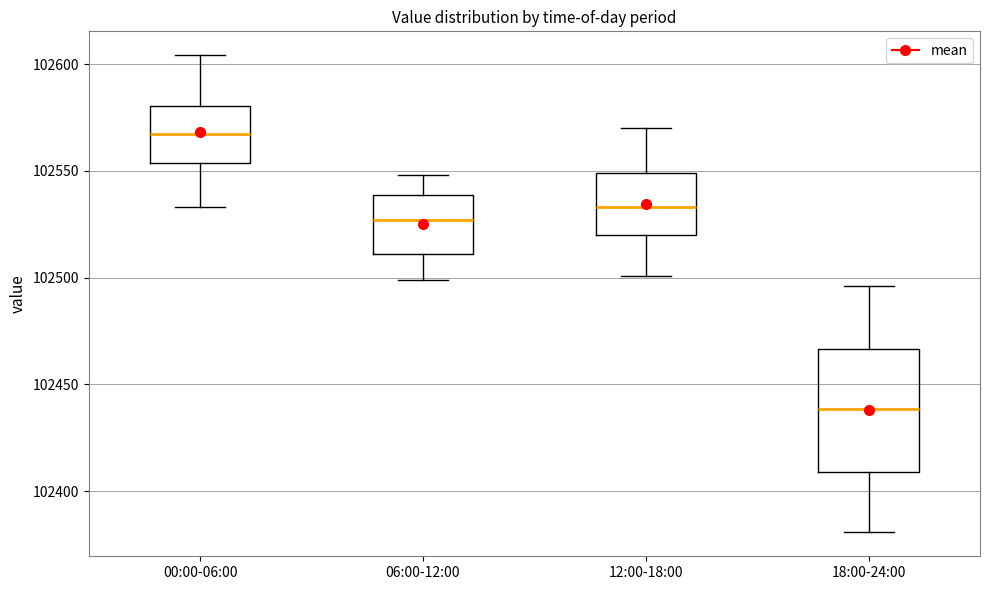

Reading left to right, read every box against the y-axis: the position of its median line, the range the box covers, and the ends of its whiskers. The values are not printed on the chart, so give them approximately, as read against the axis.

00:00-06:00: median 102565, box 102555 to 102580, whiskers 102535 to 102605
06:00-12:00: median 102525, box 102510 to 102540, whiskers 102500 to 102550
12:00-18:00: median 102535, box 102520 to 102550, whiskers 102500 to 102570
18:00-24:00: median 102440, box 102410 to 102465, whiskers 102380 to 102495